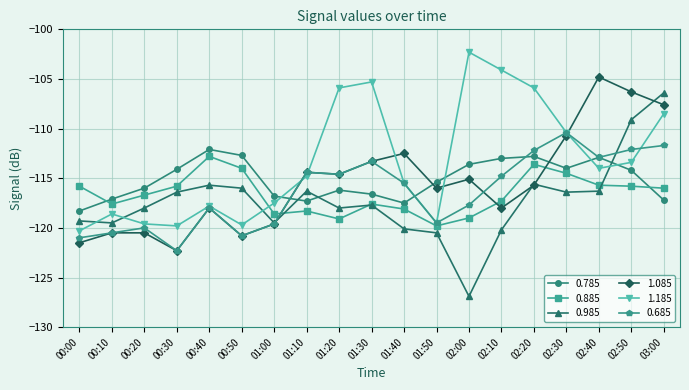

Which series has the largest range (max minus min)?

0.985